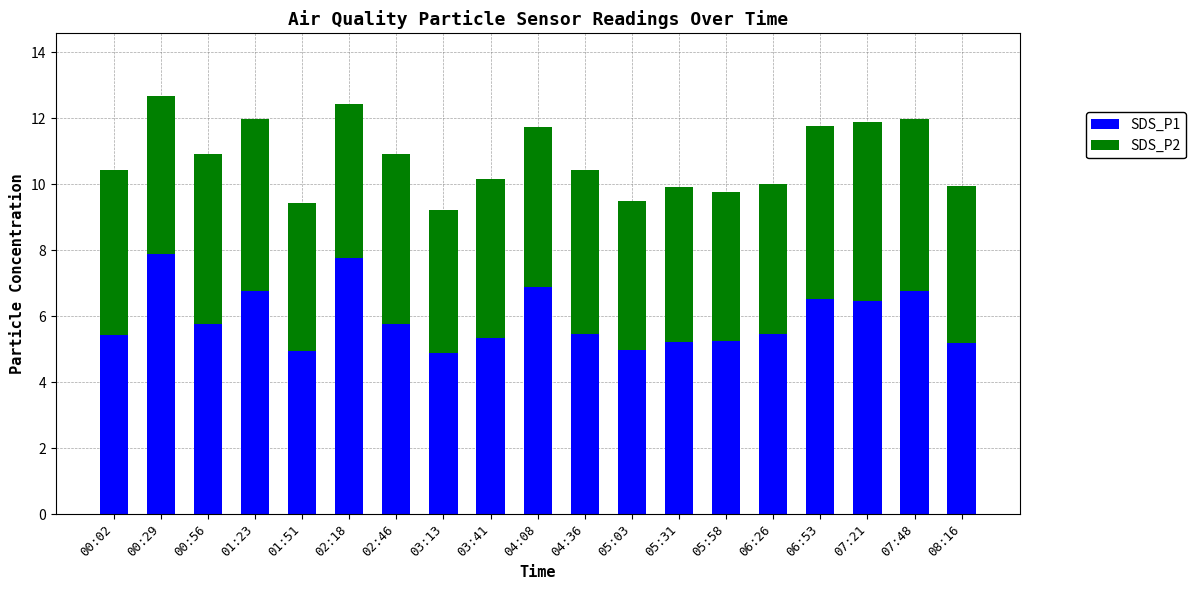

Are the bars grouped side by side (vs. stacked)?

No